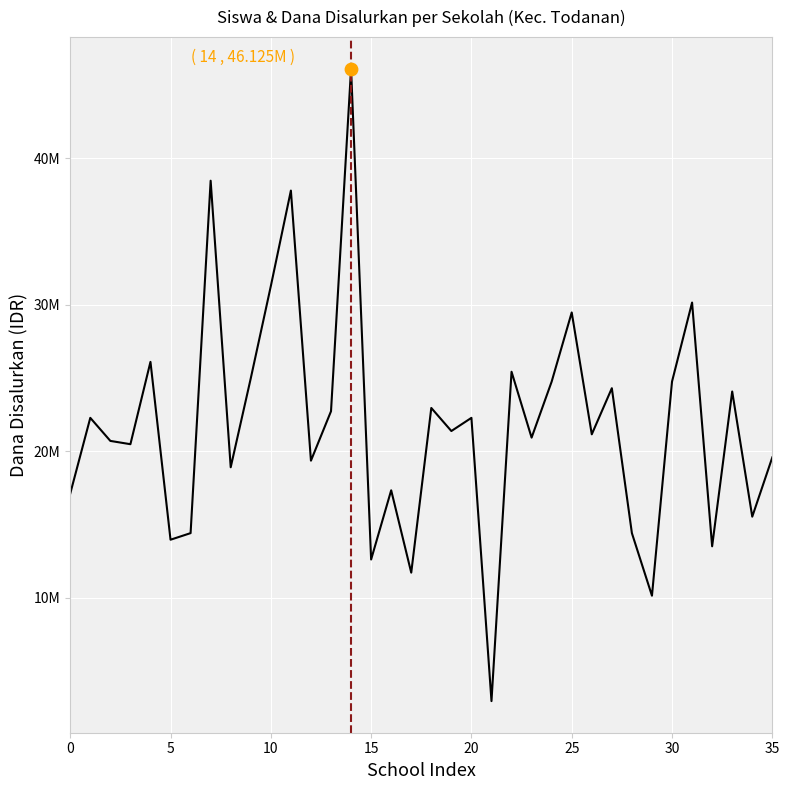

Does the chart have visible grid lines?

Yes